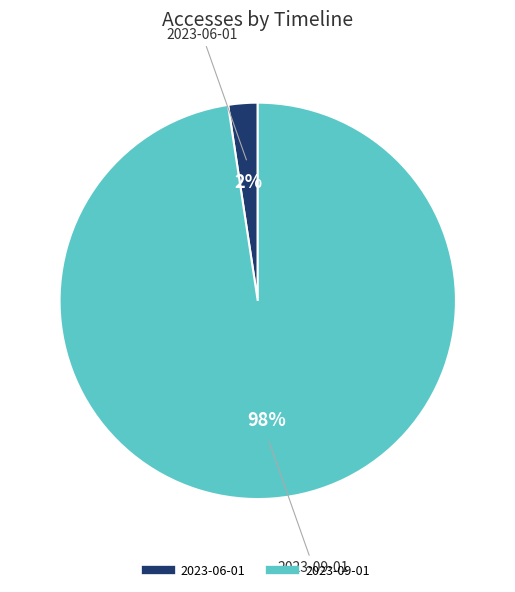

How many slices are in this pie chart?

2